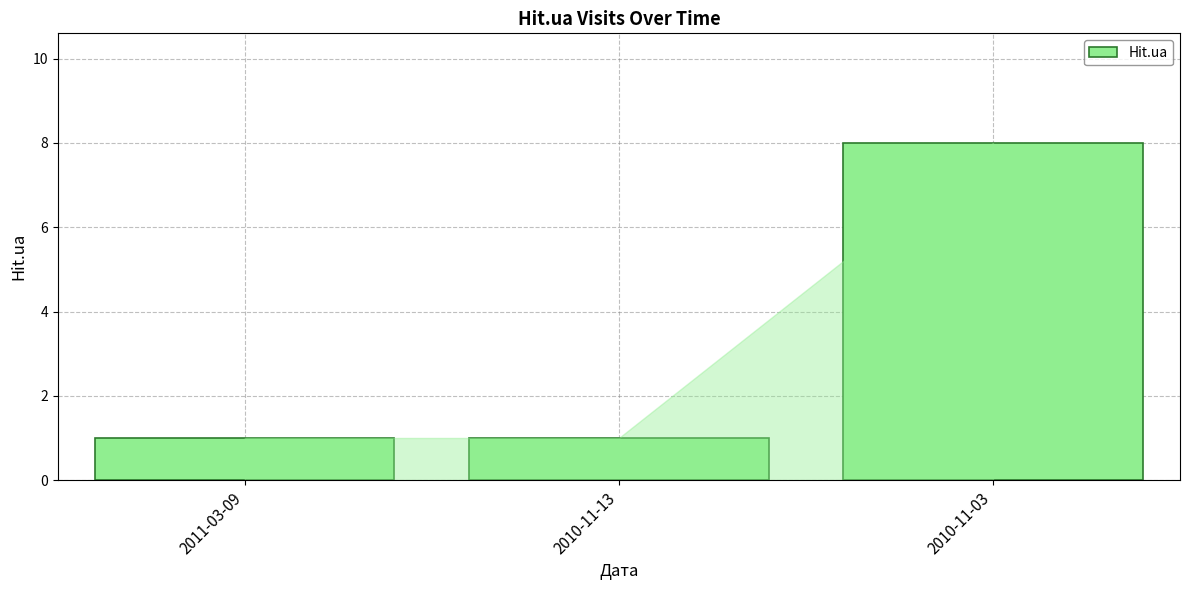

What is the label of the 2nd bar from the right?

2010-11-13